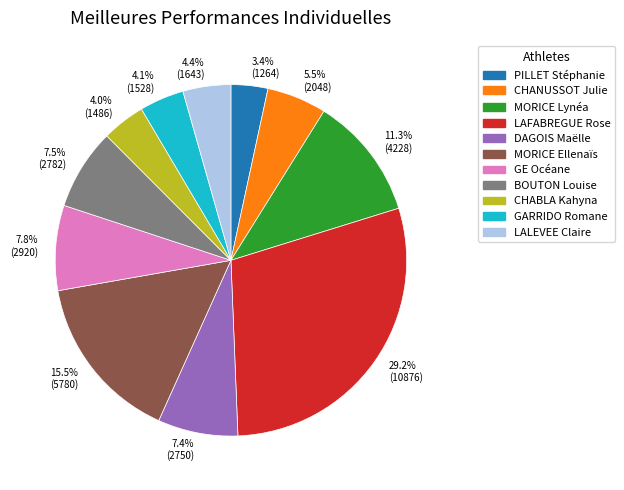

What percentage is the PILLET Stéphanie slice, to the nearest percent?

3%